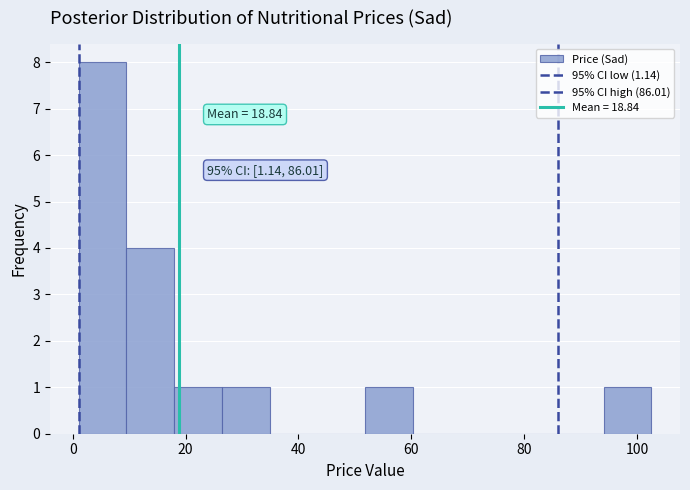

Which range on the x-axis has the tallest bar?

2 to 10